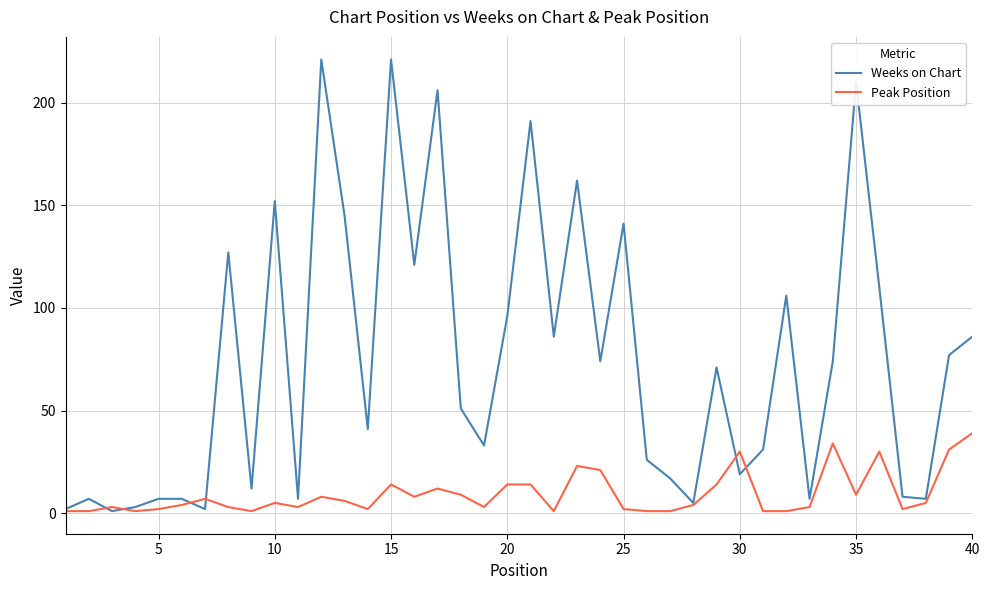

What is the maximum value for Weeks on Chart?

221